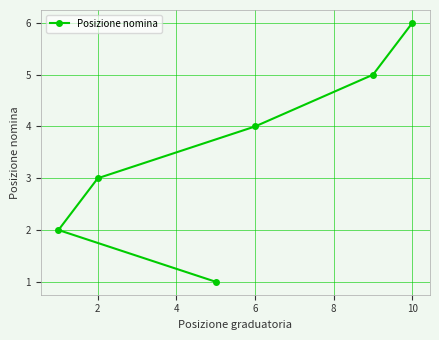

The chart shows a value of 3 at 10. True or false?

False